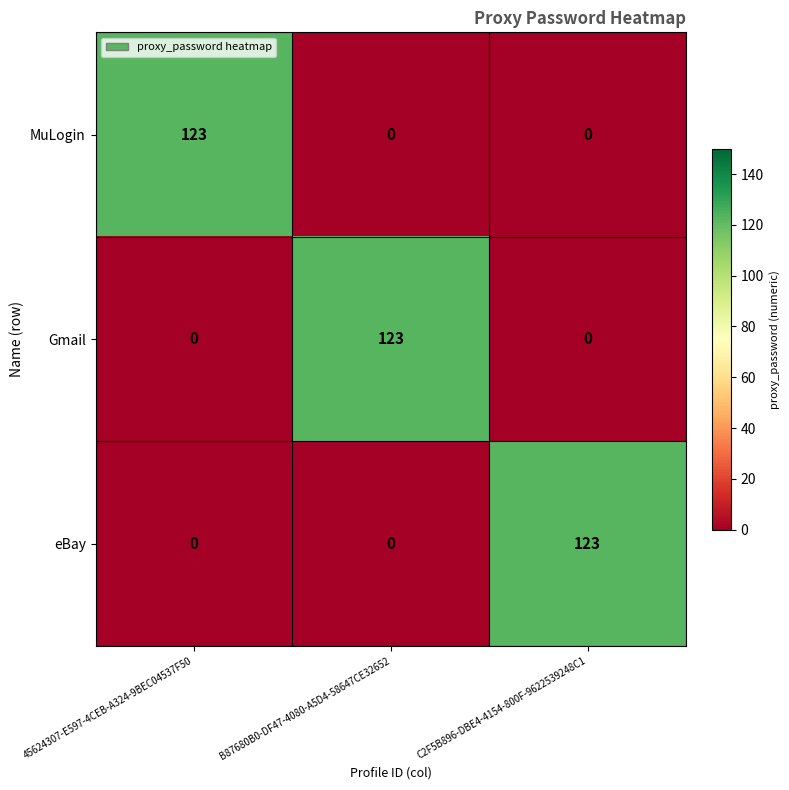

What is the difference between the highest and lowest values at C2F5B896-DBE4-4154-800F-9622539248C1?

123